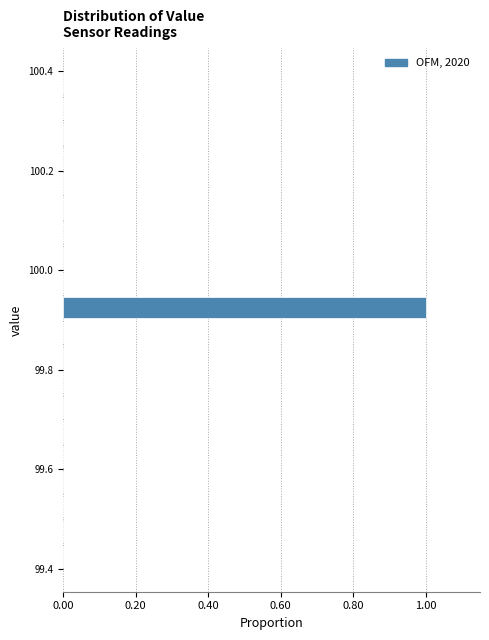

Read against the y-axis, roughly where is the centre of the longest bar?

99.92